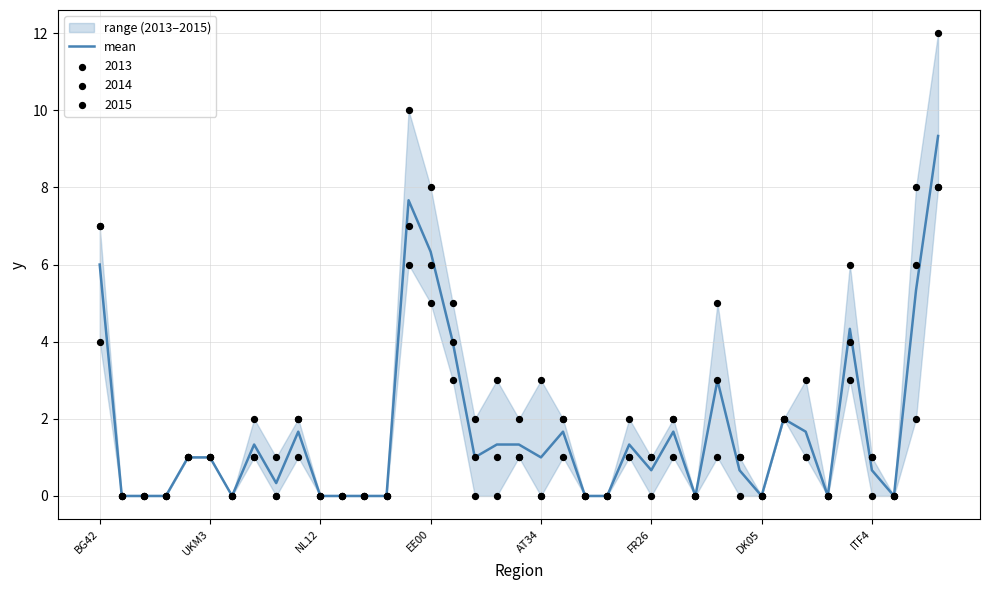

Between 23 and DK05, which is larger?

23